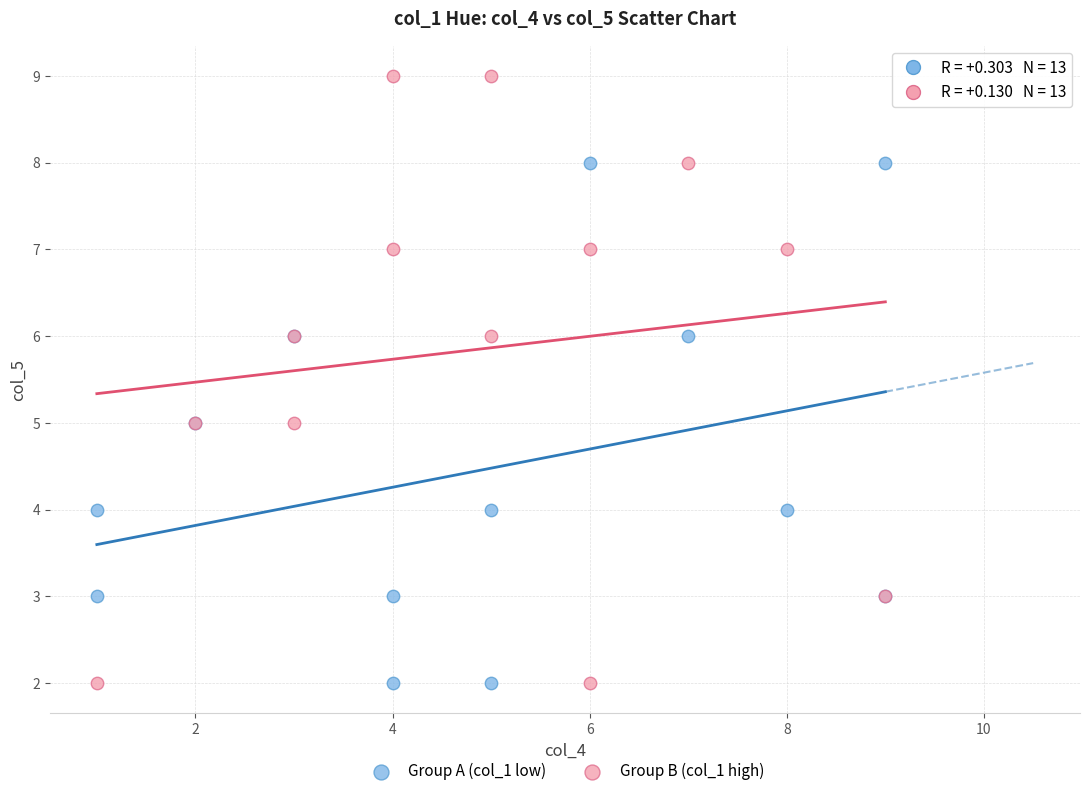

Which series has the widest spread of Y values?

Group B (col_1 high)